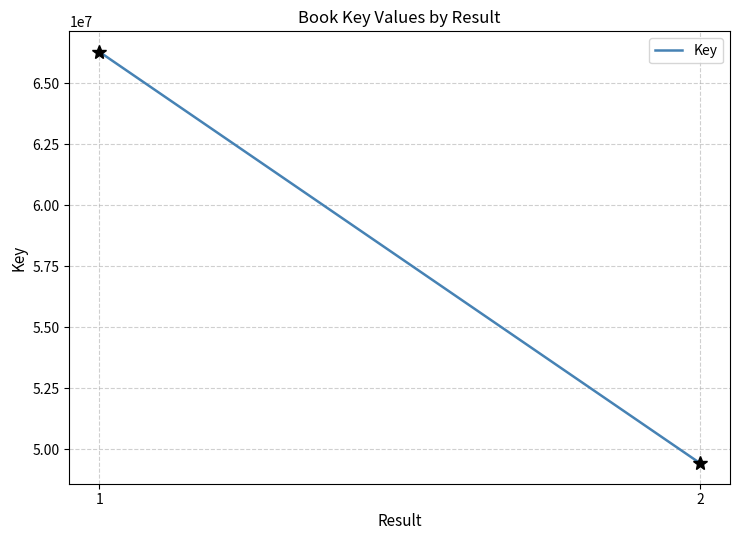

How many data points are less than 66278551?

1